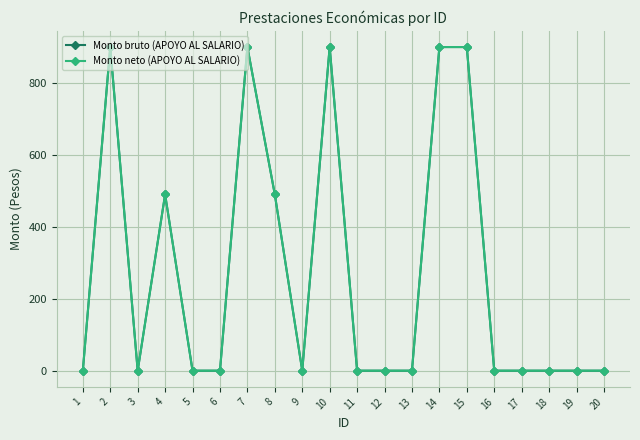

What is the value of the Monto bruto (APOYO AL SALARIO) point at the 14th from the left?

900